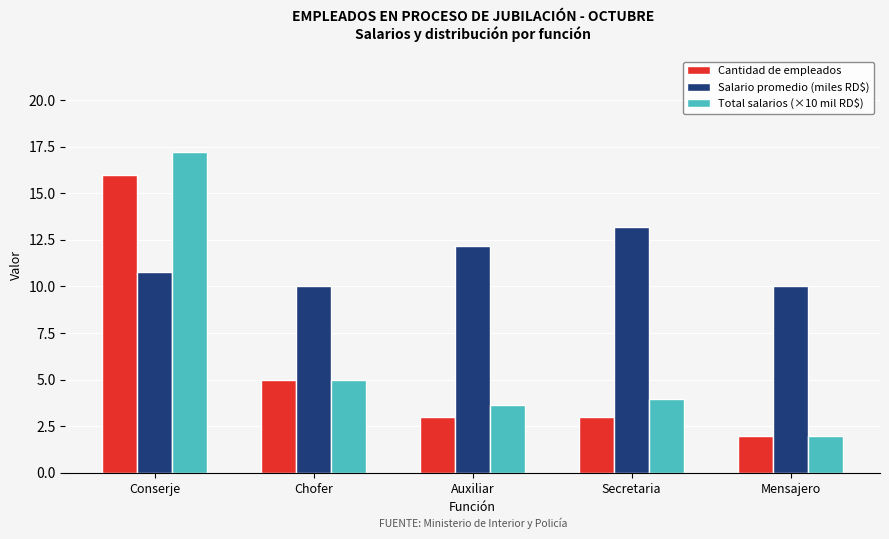

What is the total value across all series at Mensajero?

14.0